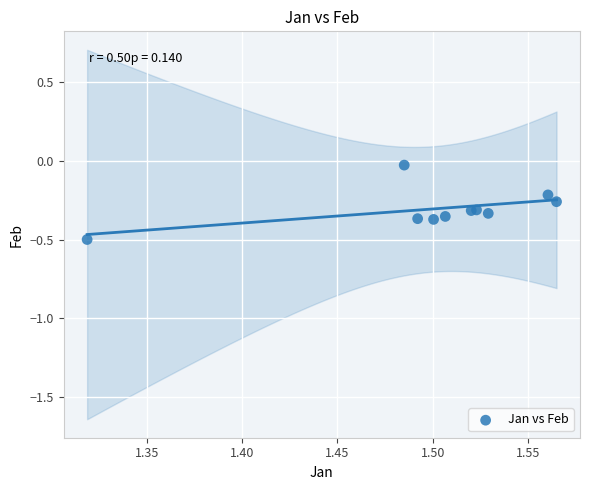

What is the average X value?

1.5